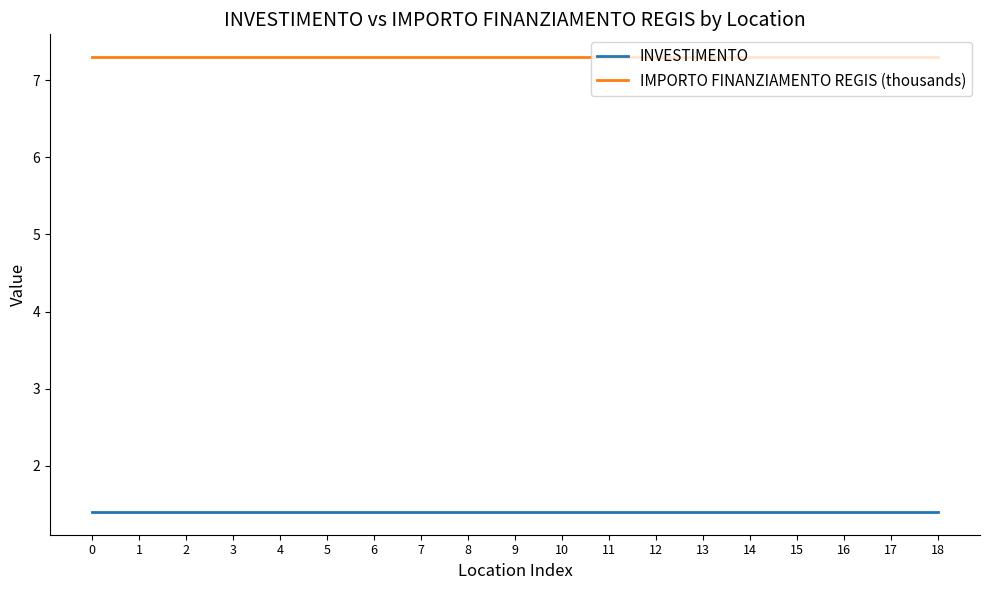

What is the difference between the highest and lowest values at 3?

5.9